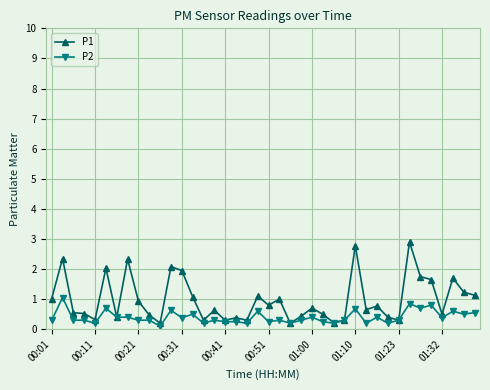

What is the maximum value shown in the chart?

2.9